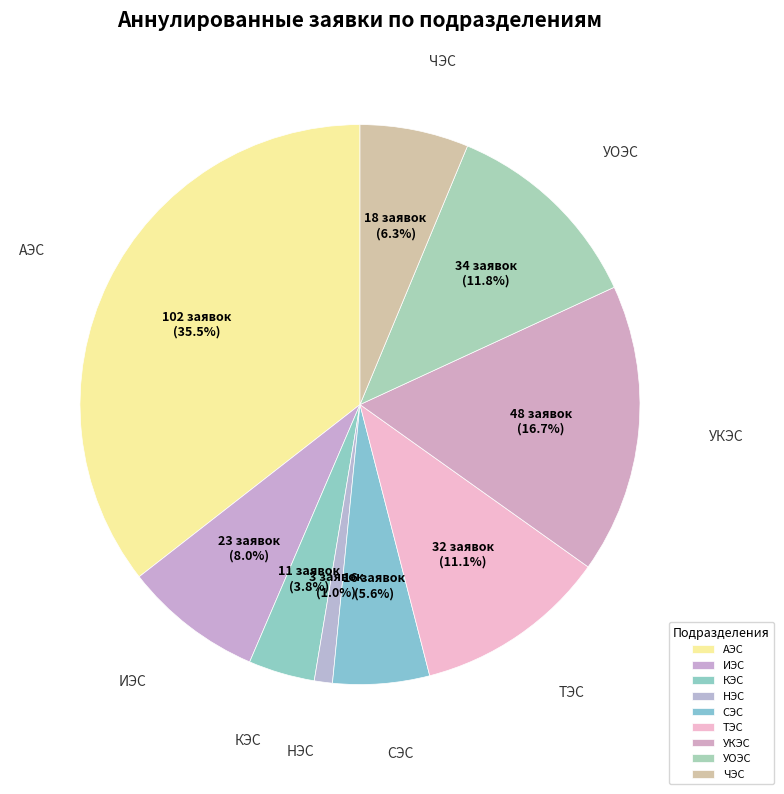

True or false: СЭС accounts for 6% of the total.

True